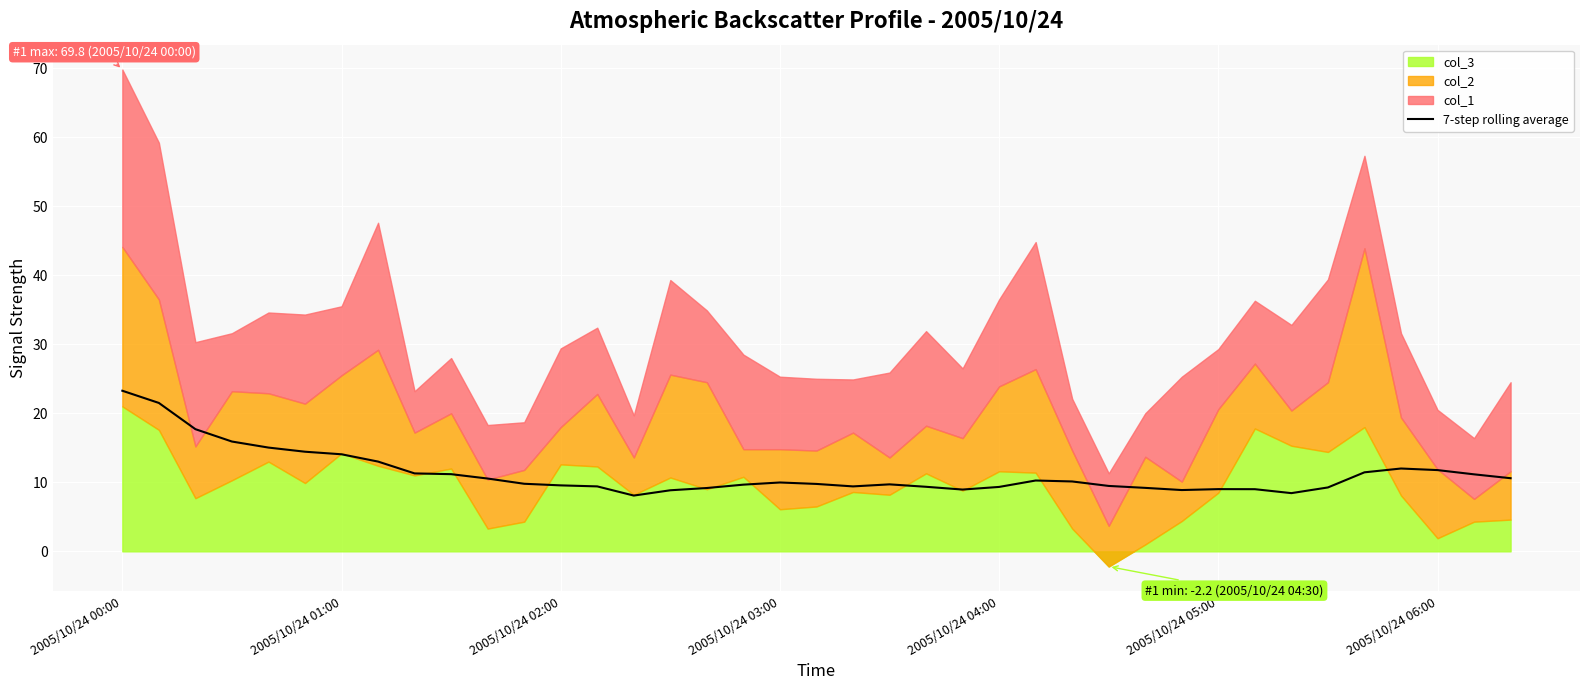

What is the maximum value for 7-step rolling average?

23.3